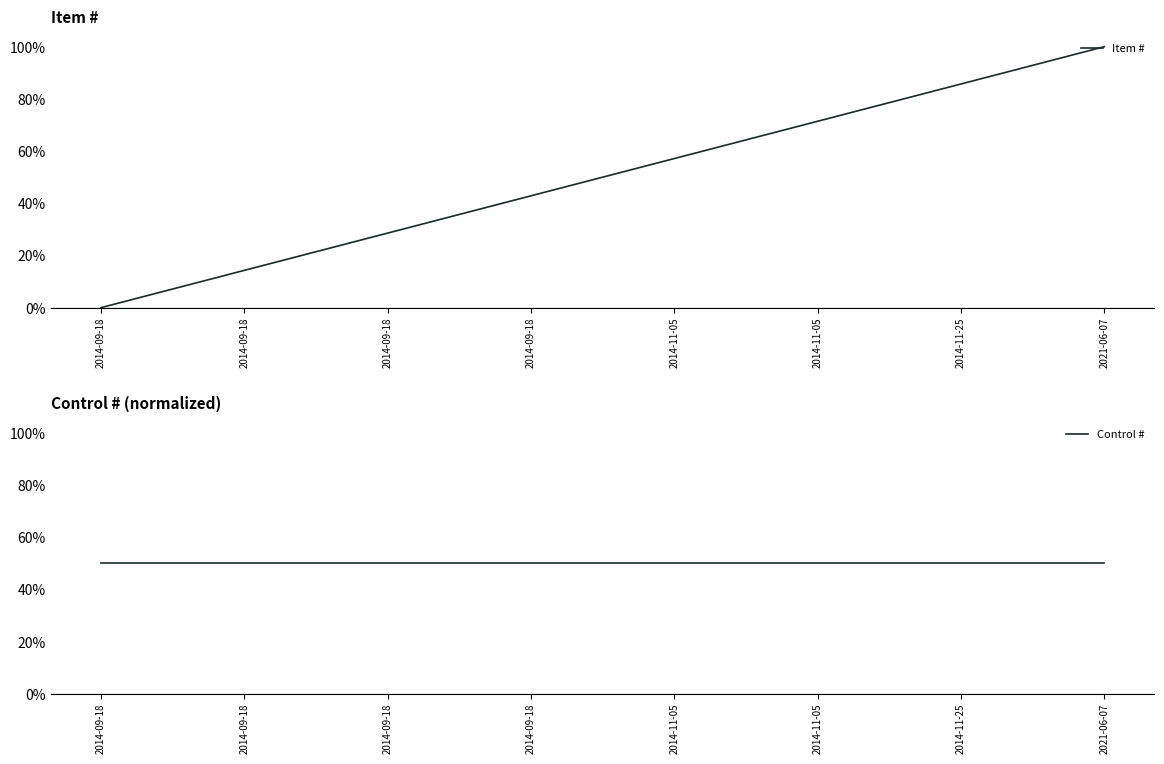

After their last crossing, which series has the higher values: Control # or Item #?

Item #